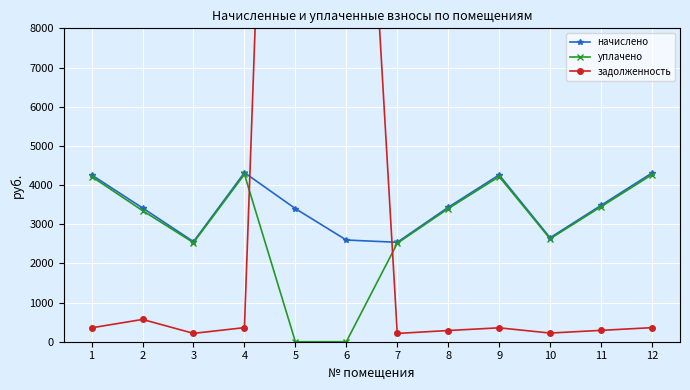

Where is задолженность nearest to the value 18550?

6